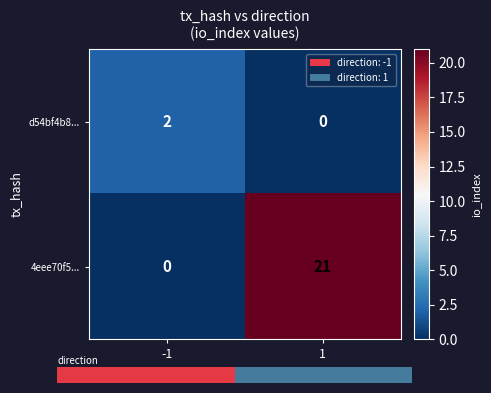

How many d54bf4b8... values are between 0 and 2?

2